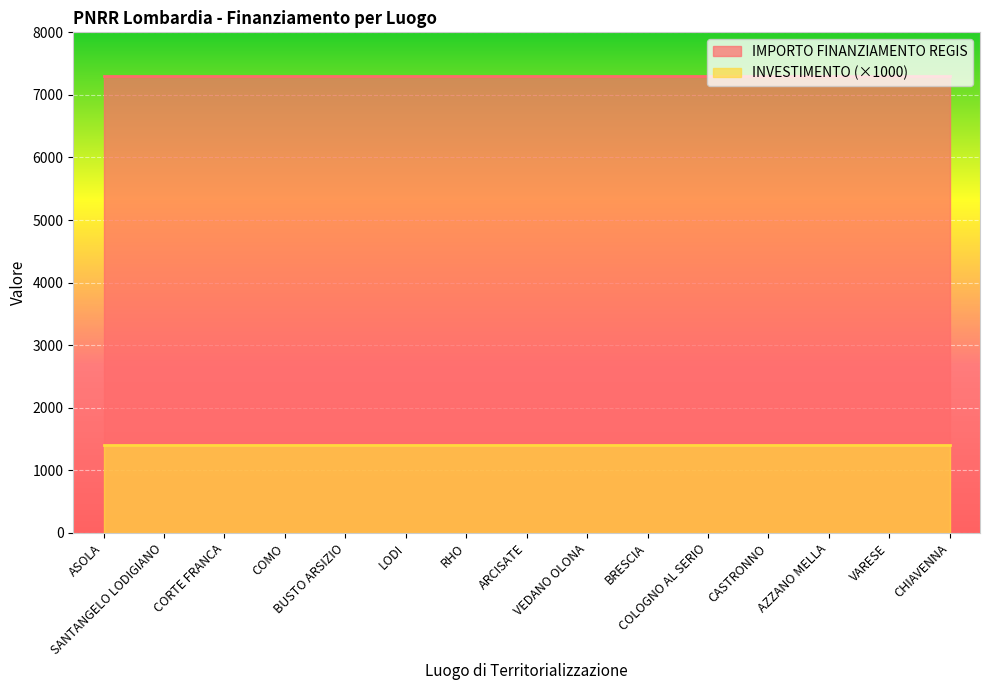

At CORTE FRANCA, list the series in order from smallest to largest.

INVESTIMENTO (×1000), IMPORTO FINANZIAMENTO REGIS